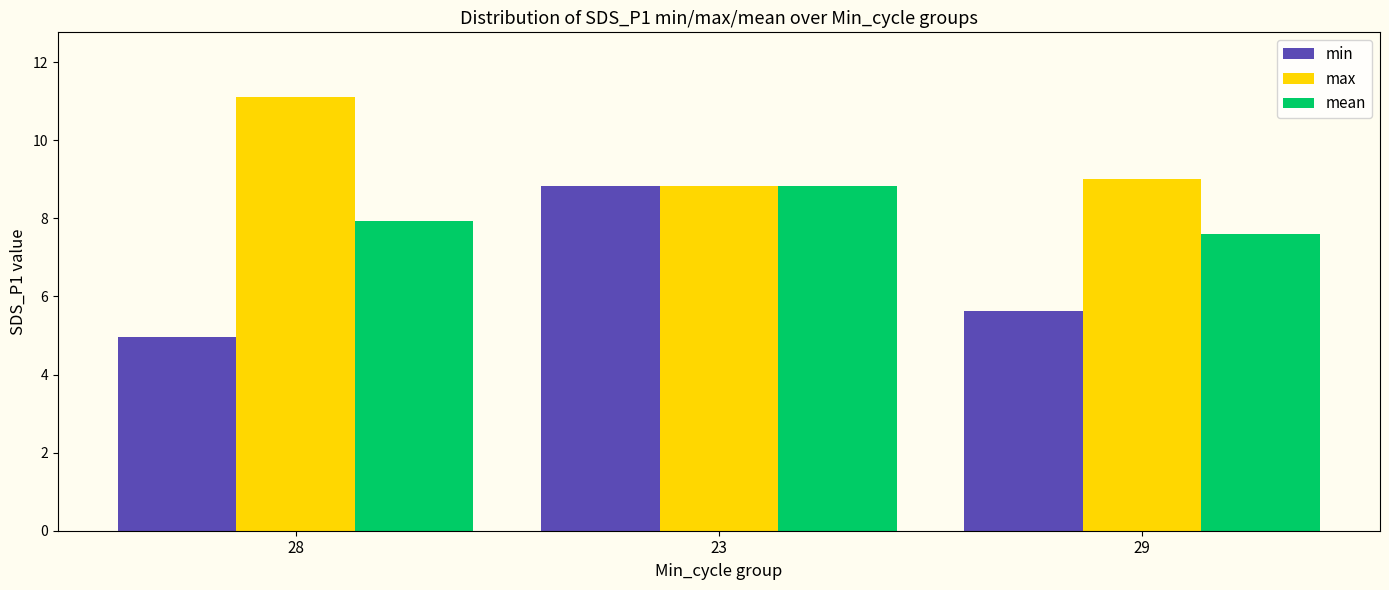

What is the minimum value shown in the chart?

5.0